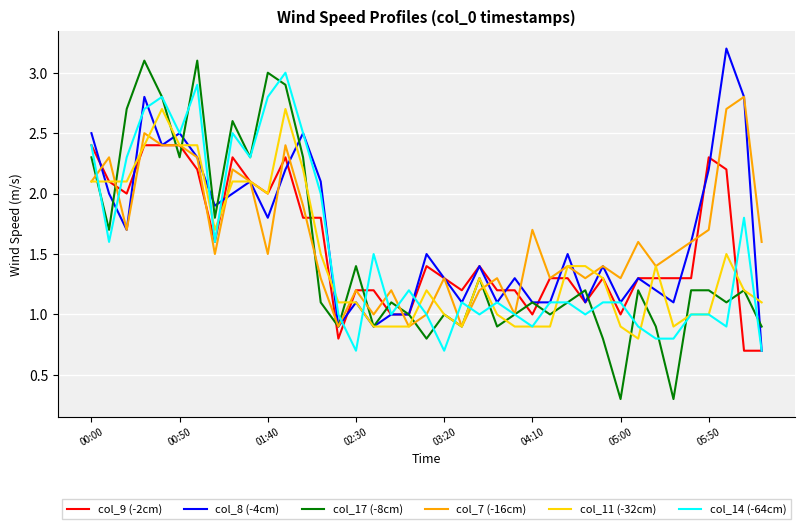

Which series has the largest range (max minus min)?

col_17 (-8cm)